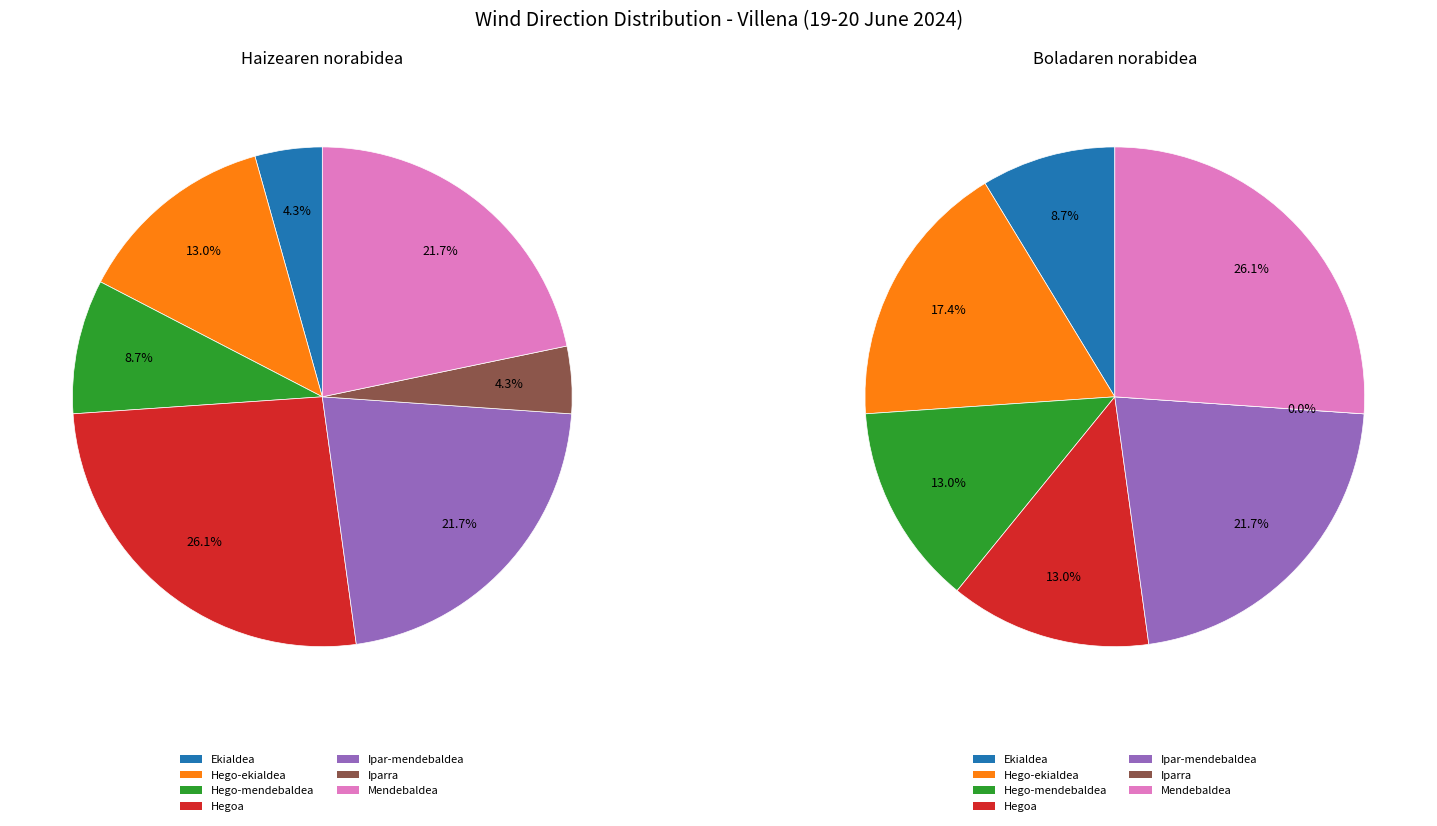

What is the largest slice in the pie chart?

Mendebaldea